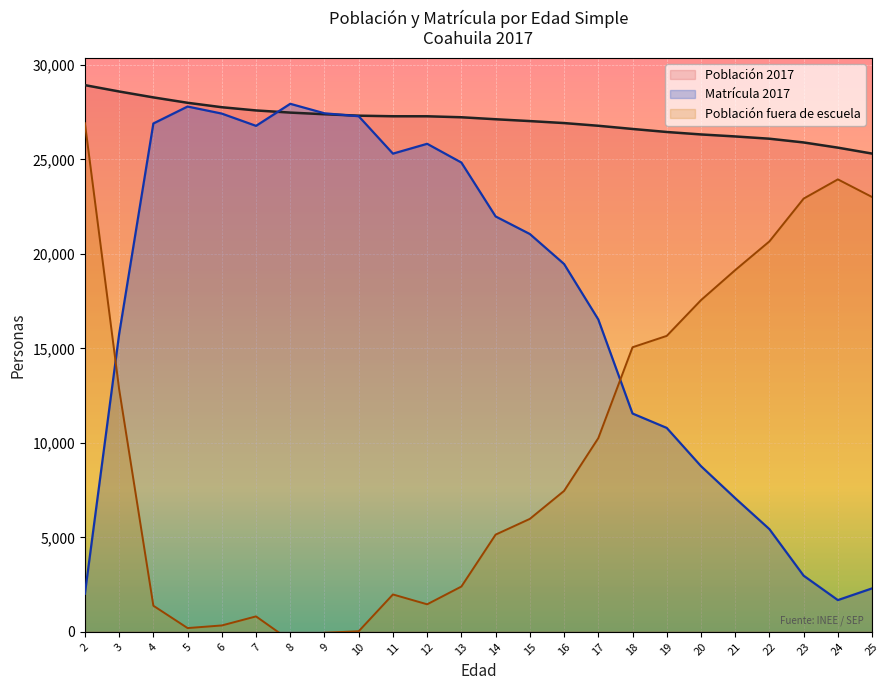

List the labels in order of Población 2017 value, largest first.

2, 3, 4, 5, 6, 7, 8, 9, 10, 11, 12, 13, 14, 15, 16, 17, 18, 19, 20, 21, 22, 23, 24, 25